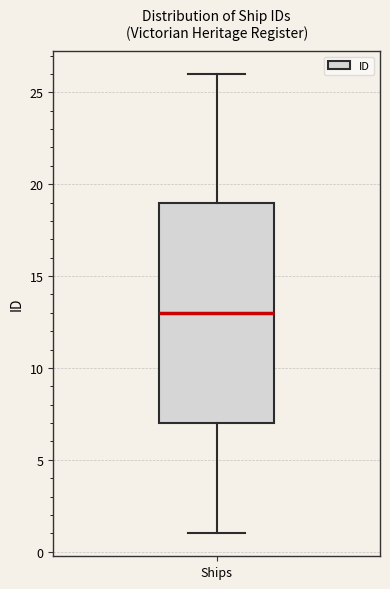

Transcribe this box plot: give where the median line is, the range the box spans, and where the two whiskers end, as read against the y-axis. The values are not printed on the chart, so give them approximately, as read against the axis.

median 13, box 7 to 19, whiskers 1 to 26